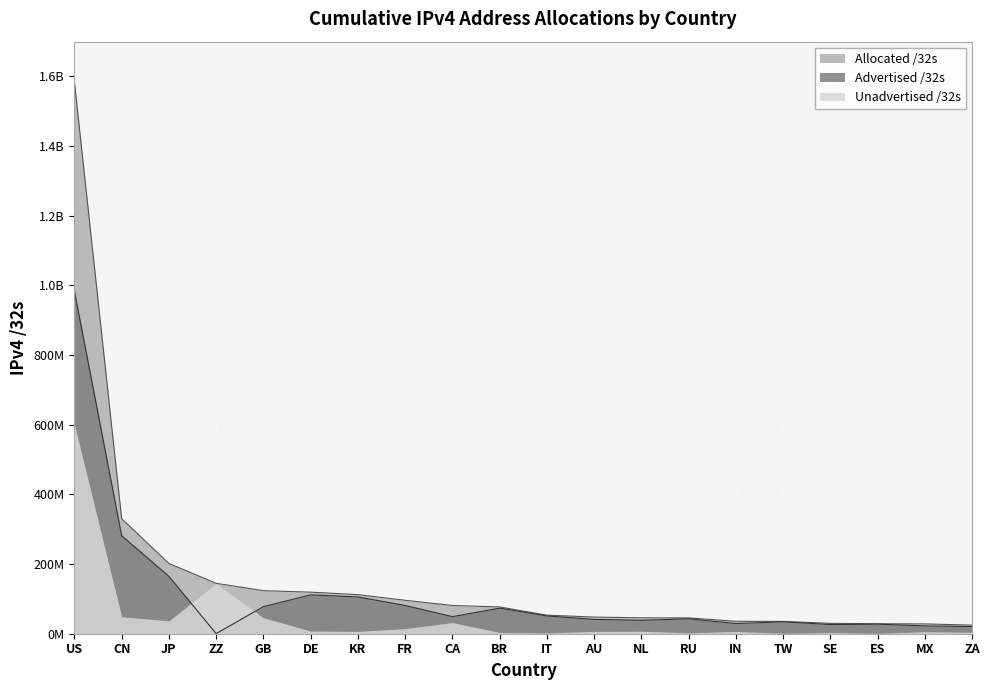

Which series has the widest spread of values?

Allocated /32s